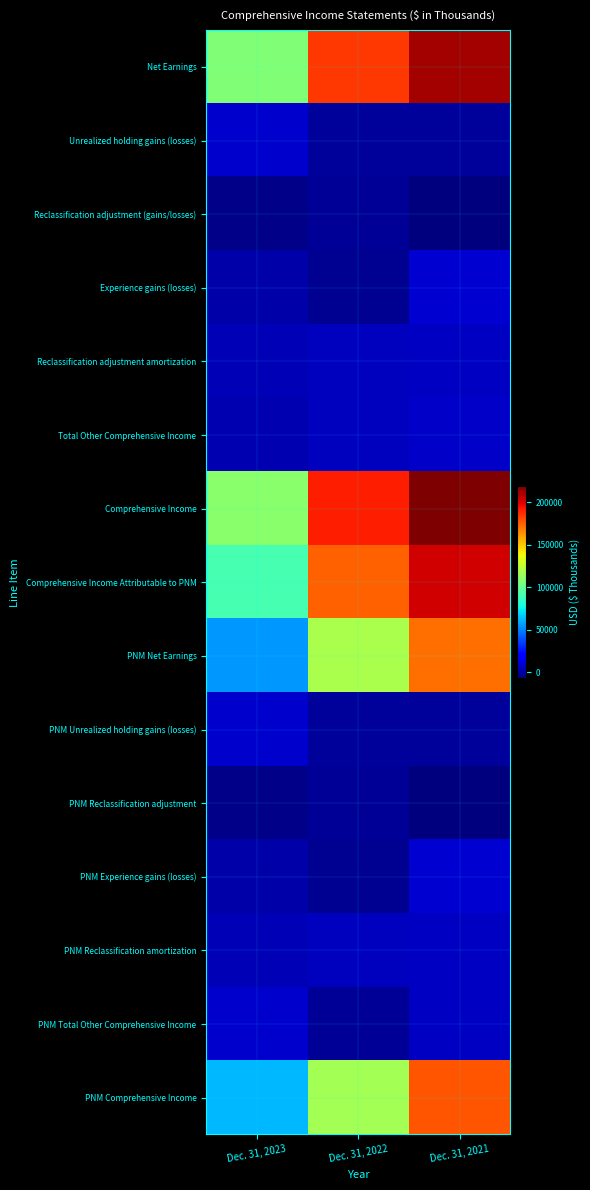

Reading left to right, what are all the values shown in this chart?

Net Earnings: Dec. 31, 2023=106879	Dec. 31, 2022=185180	Dec. 31, 2021=211847
Unrealized holding gains (losses): Dec. 31, 2023=8601	Dec. 31, 2022=-1438	Dec. 31, 2021=-1403
Reclassification adjustment (gains/losses): Dec. 31, 2023=-5371	Dec. 31, 2022=-2855	Dec. 31, 2021=-7285
Experience gains (losses): Dec. 31, 2023=1036	Dec. 31, 2022=-3406	Dec. 31, 2021=9035
Reclassification adjustment amortization: Dec. 31, 2023=3564	Dec. 31, 2022=5300	Dec. 31, 2021=6228
Total Other Comprehensive Income: Dec. 31, 2023=3208	Dec. 31, 2022=5888	Dec. 31, 2021=7247
Comprehensive Income: Dec. 31, 2023=110087	Dec. 31, 2022=191068	Dec. 31, 2021=219094
Comprehensive Income Attributable to PNM: Dec. 31, 2023=91026	Dec. 31, 2022=175418	Dec. 31, 2021=203076
PNM Net Earnings: Dec. 31, 2023=54718	Dec. 31, 2022=119020	Dec. 31, 2021=171559
PNM Unrealized holding gains (losses): Dec. 31, 2023=8601	Dec. 31, 2022=-1438	Dec. 31, 2021=-1403
PNM Reclassification adjustment: Dec. 31, 2023=-5371	Dec. 31, 2022=-2855	Dec. 31, 2021=-7285
PNM Experience gains (losses): Dec. 31, 2023=1036	Dec. 31, 2022=-3406	Dec. 31, 2021=9035
PNM Reclassification amortization: Dec. 31, 2023=3564	Dec. 31, 2022=5300	Dec. 31, 2021=6228
PNM Total Other Comprehensive Income: Dec. 31, 2023=7830	Dec. 31, 2022=-2399	Dec. 31, 2021=6575
PNM Comprehensive Income: Dec. 31, 2023=62548	Dec. 31, 2022=116621	Dec. 31, 2021=178134